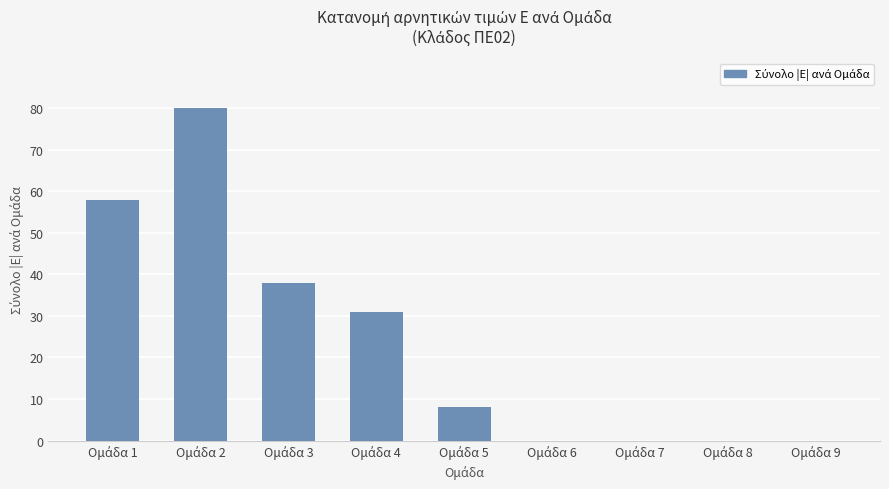

What is the sum of all values?

215